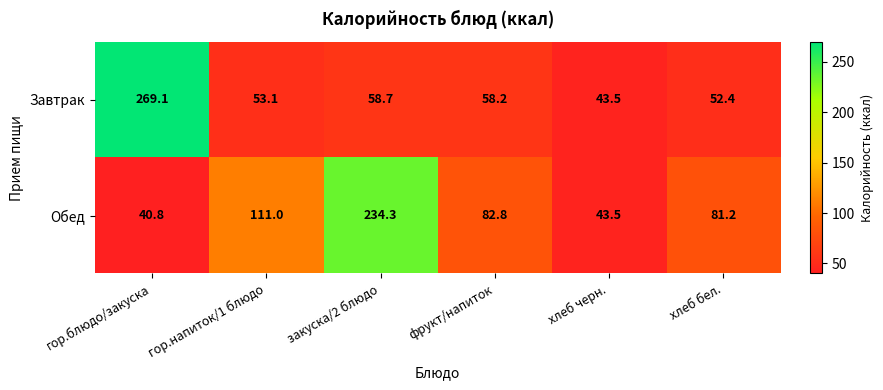

Which series has the widest spread of values?

Завтрак